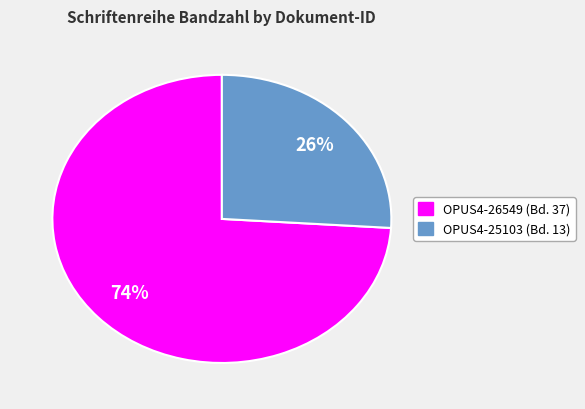

Which slice is the smallest?

OPUS4-25103